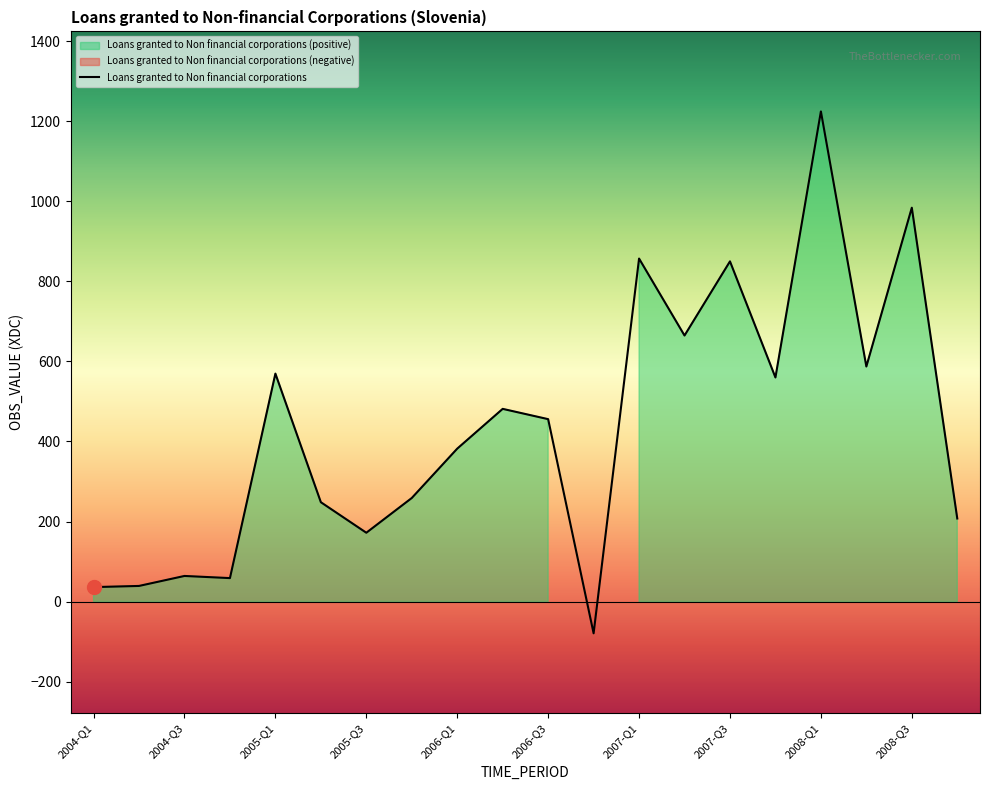

Count the number of values greater than 455.

10